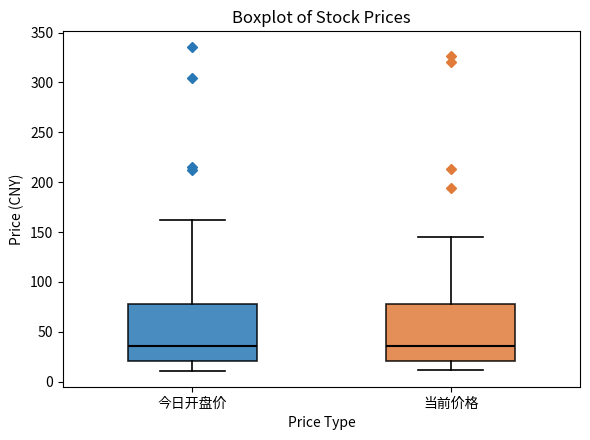

Reading left to right, read every box against the y-axis: the position of its median line, the range the box covers, and the ends of its whiskers. The values are not printed on the chart, so give them approximately, as read against the axis.

今日开盘价: median 35, box 20 to 80, whiskers 10 to 160
当前价格: median 35, box 20 to 75, whiskers 10 to 145